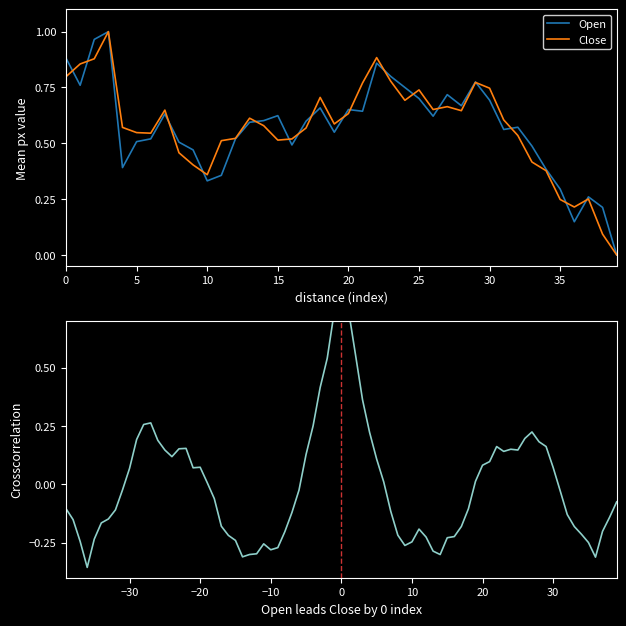

What is the maximum value for Open?

1.0